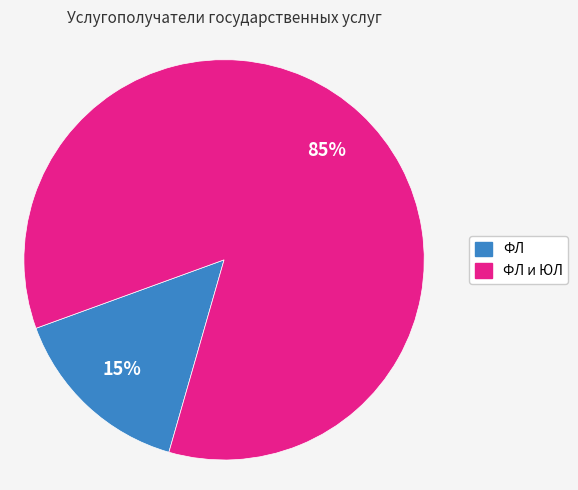

To the nearest percent, what portion does ФЛ и ЮЛ represent?

85%